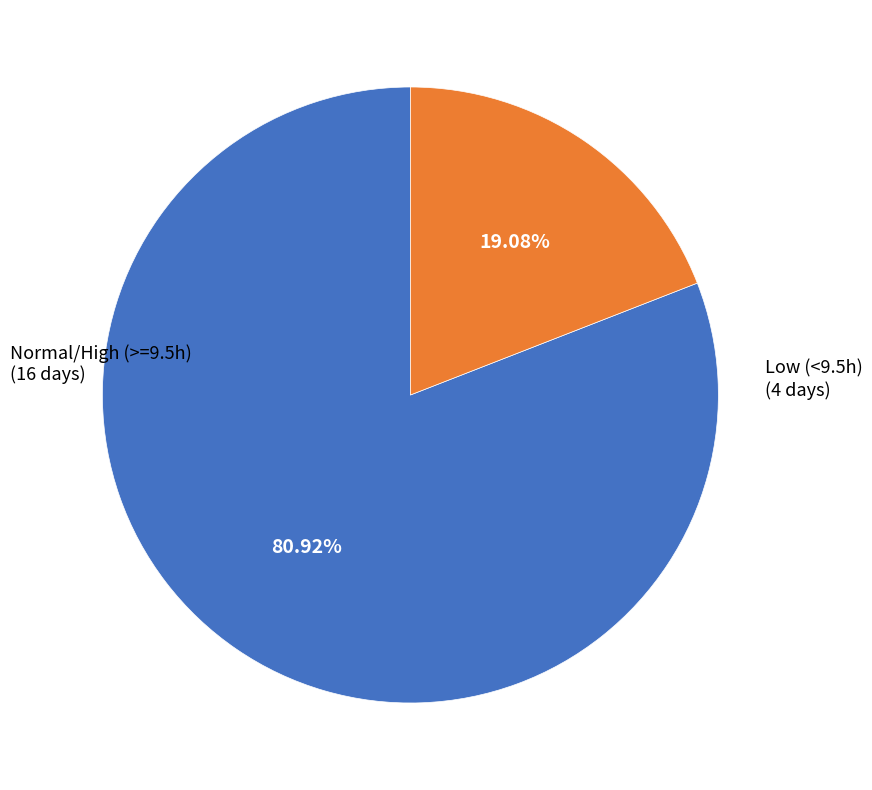

Is there a majority slice in this chart?

Yes